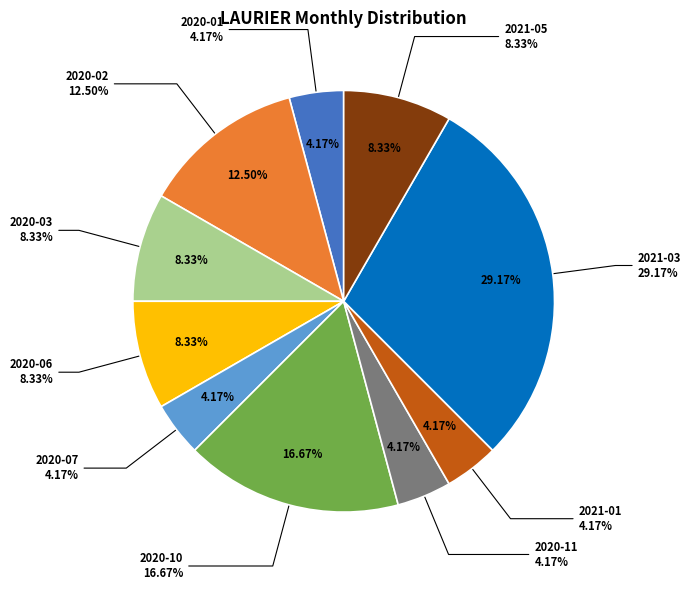

What is the change in value from 2020-02 to 2020-11?

-2